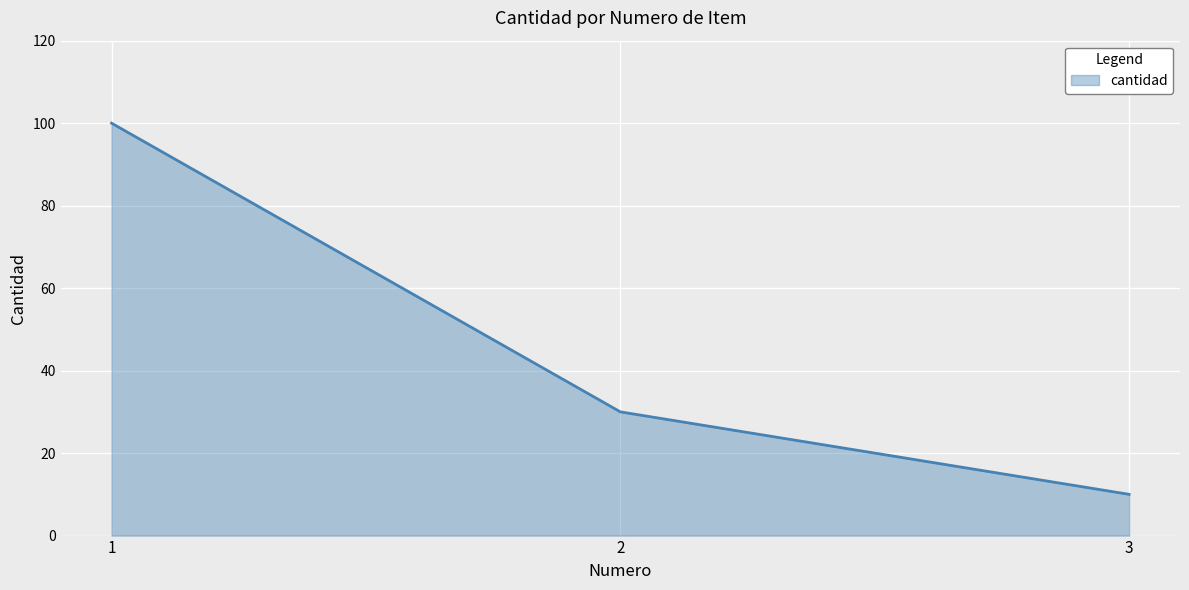

What is the sum of all values?

140